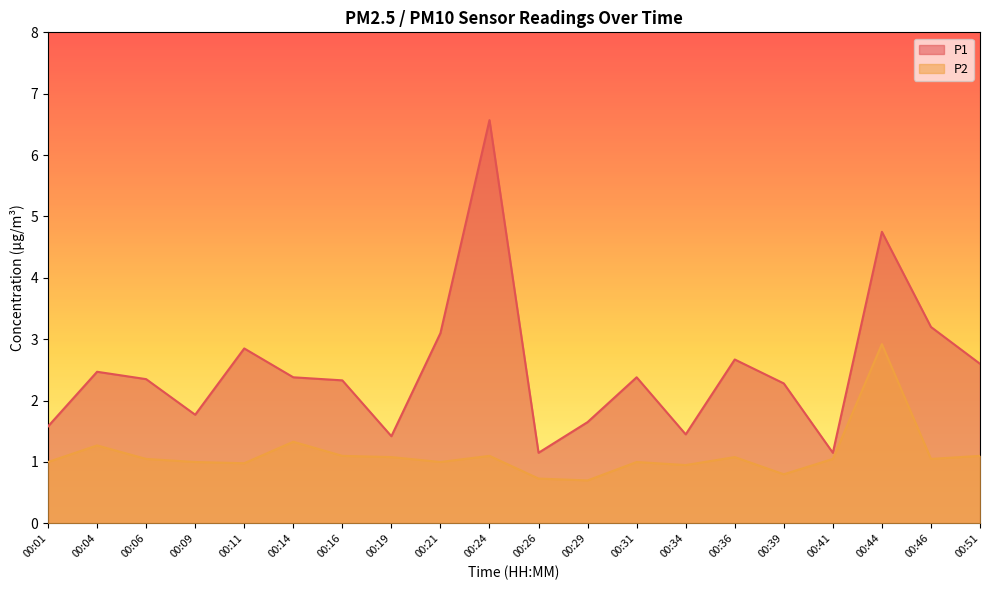

List the series in order of their peak value, lowest first.

P2, P1